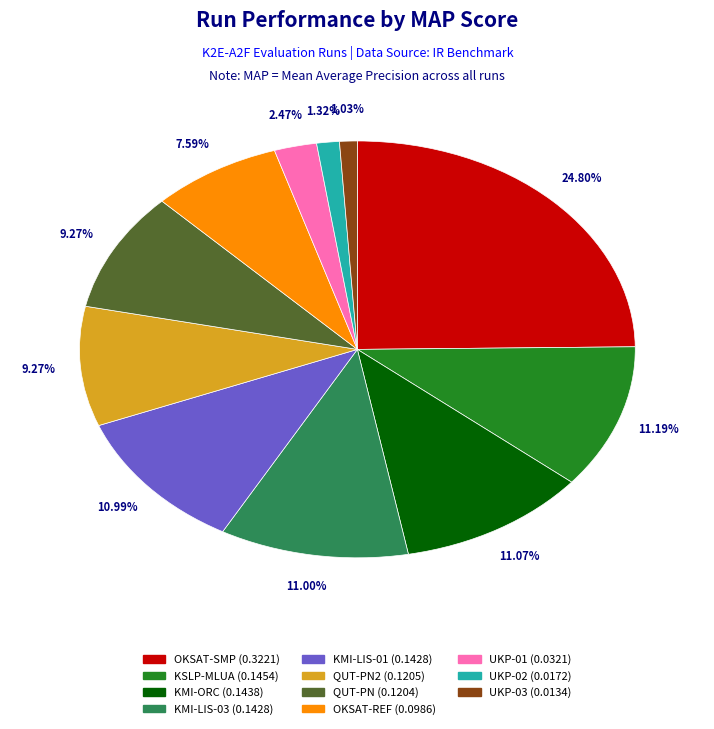

Count the number of slices in the pie.

11